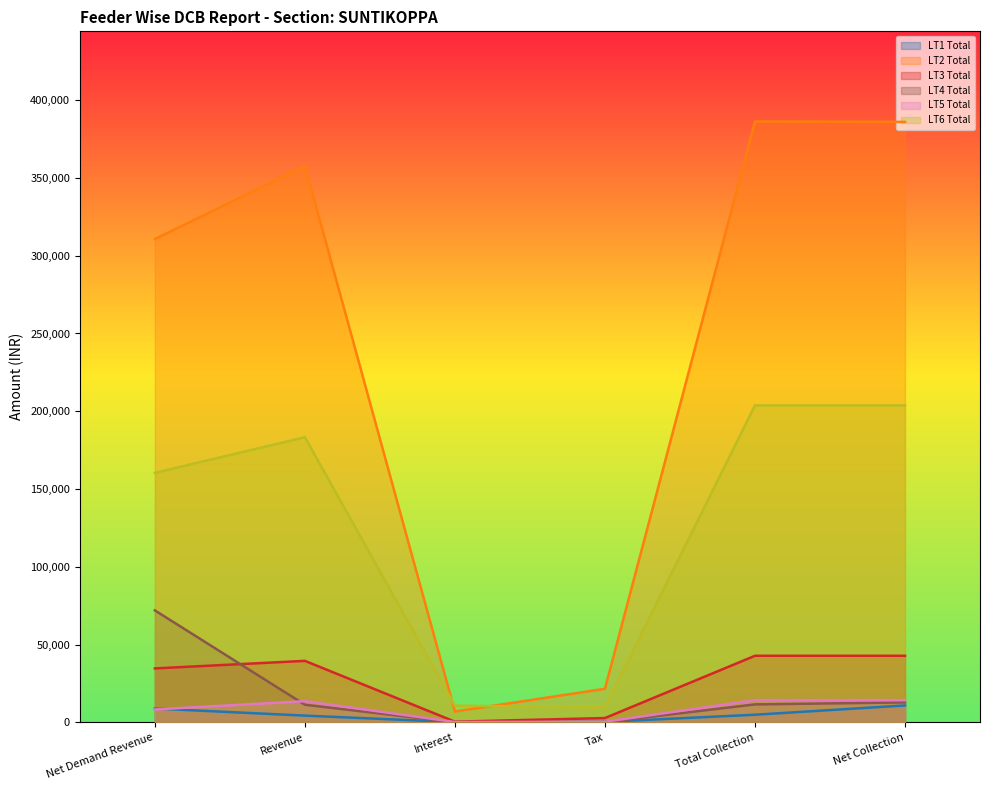

Between Net Demand Revenue and Tax, which series saw the biggest shift?

LT2 Total